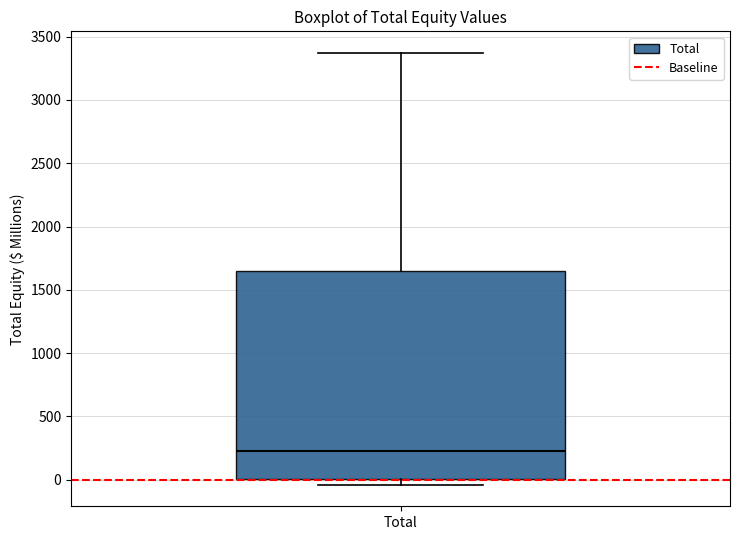

Transcribe this box plot: give where the median line is, the range the box spans, and where the two whiskers end, as read against the y-axis. The values are not printed on the chart, so give them approximately, as read against the axis.

median 250, box 0 to 1650, whiskers -50 to 3350